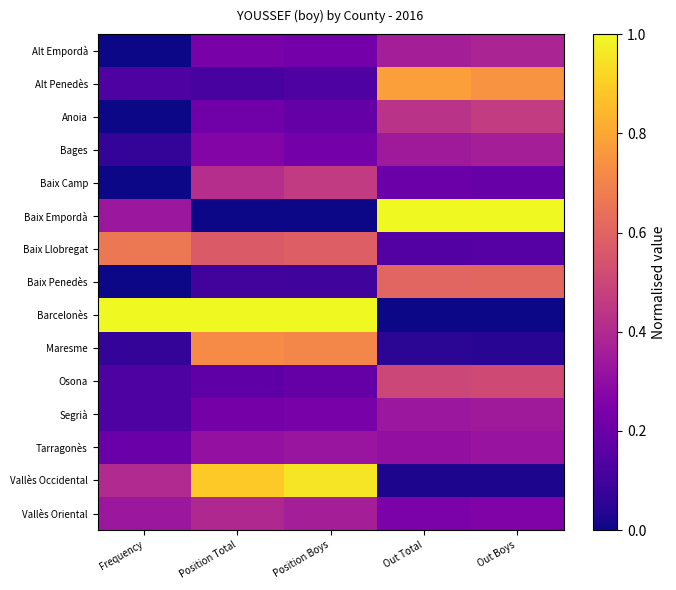

How many distinct data groups are displayed?

15